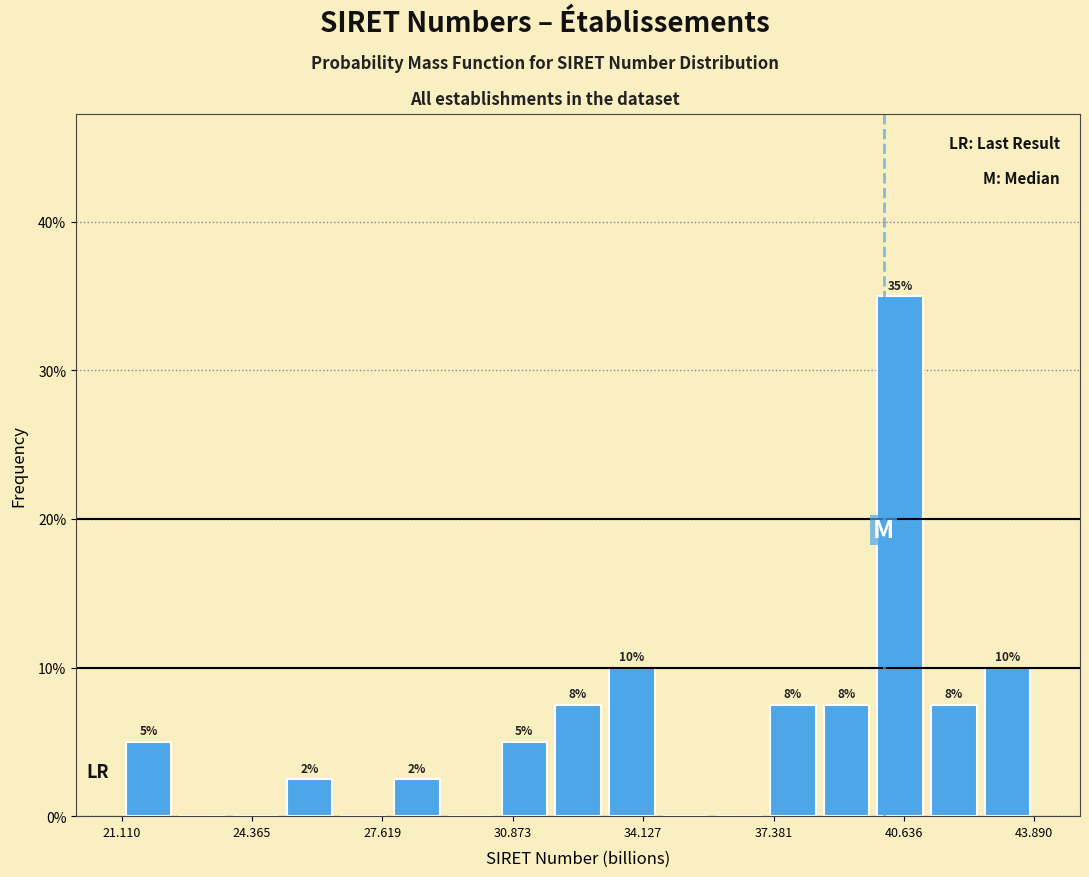

Read against the x-axis, roughly where is the centre of the tallest bar?

40.5